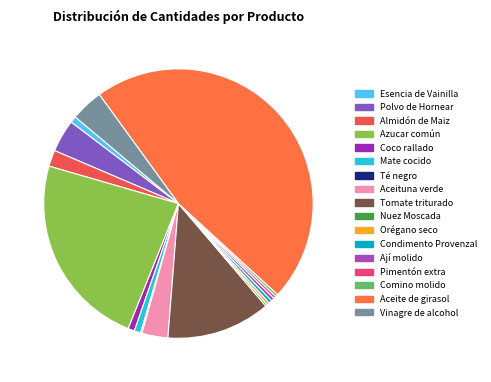

Which has a higher value, Almidón de Maiz or Polvo de Hornear?

Polvo de Hornear